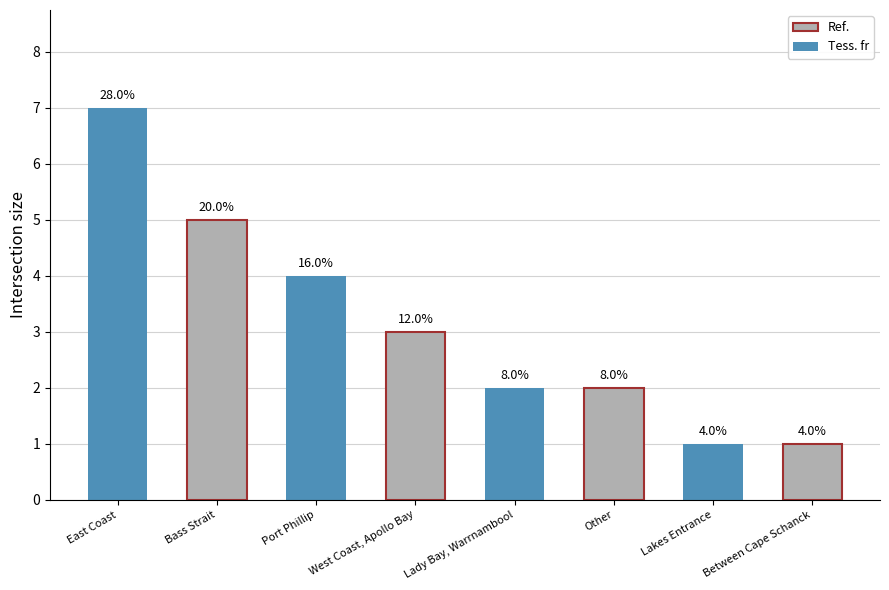

Rank the categories by value from highest to lowest.

East Coast, Bass Strait, Port Phillip, West Coast, Apollo Bay, Lady Bay, Warrnambool, Other, Lakes Entrance, Between Cape Schanck